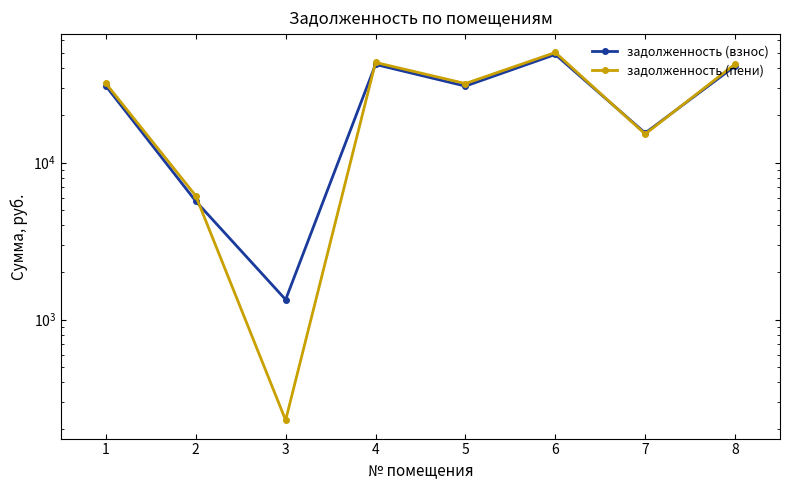

What is the greatest value displayed?

50291.3